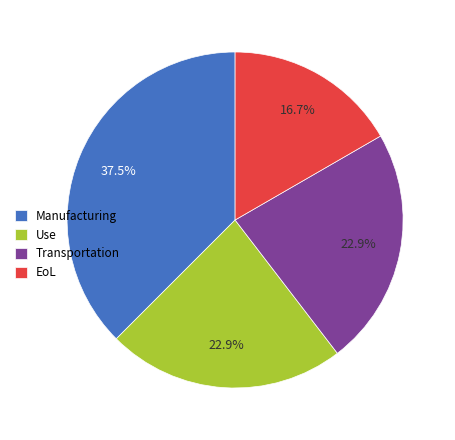

What is the total percentage of EoL and Manufacturing?

54.2%